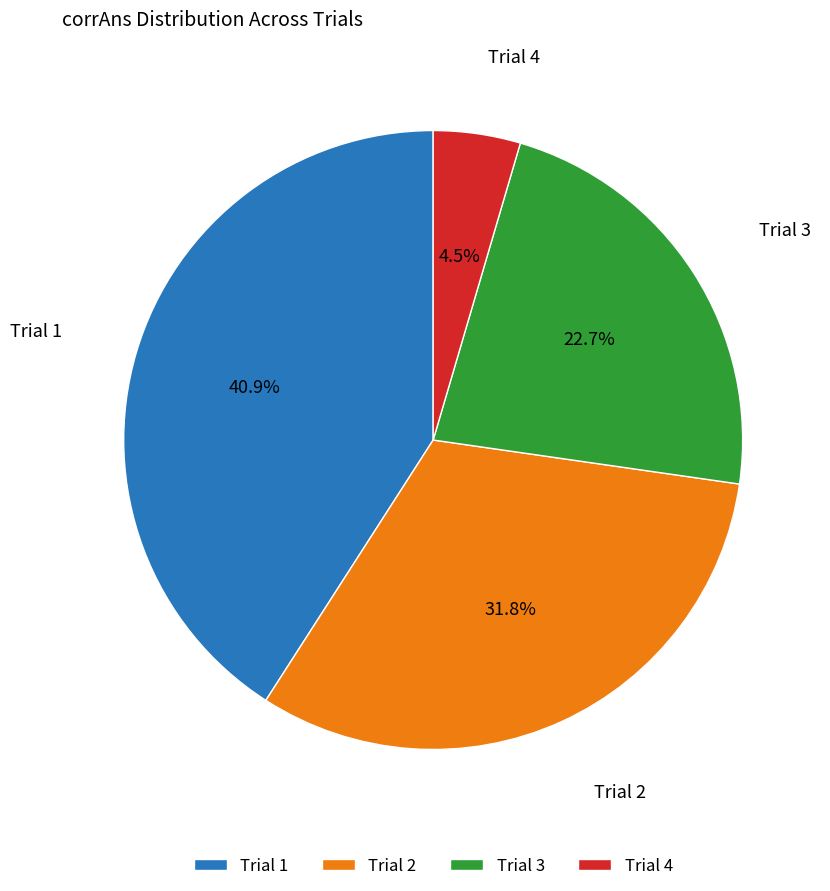

To the nearest percent, what is the combined percentage of Trial 1 and Trial 4?

45%